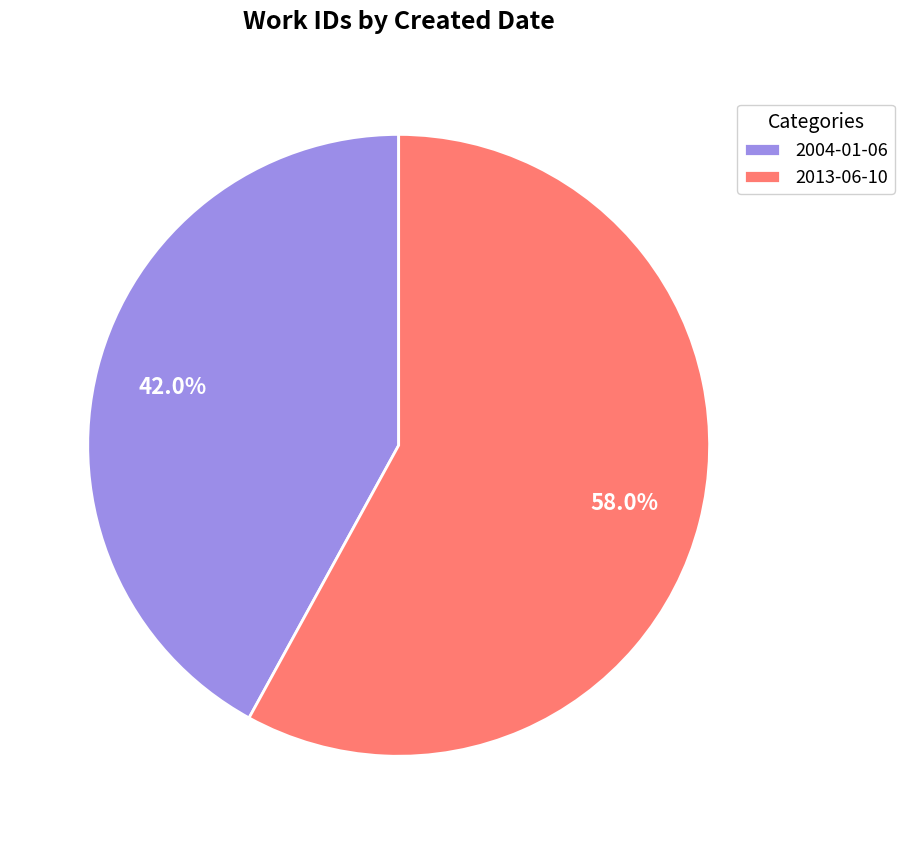

To the nearest percent, what is the difference between the largest and smallest slice percentages?

16%